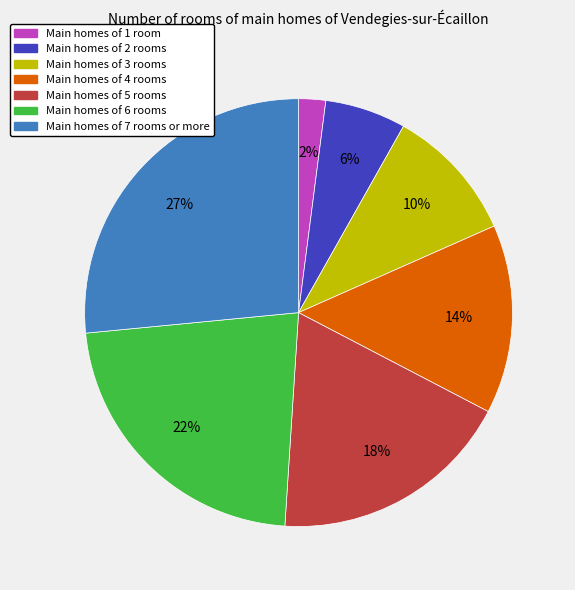

To the nearest percent, what portion does Main homes of 1 room represent?

2%